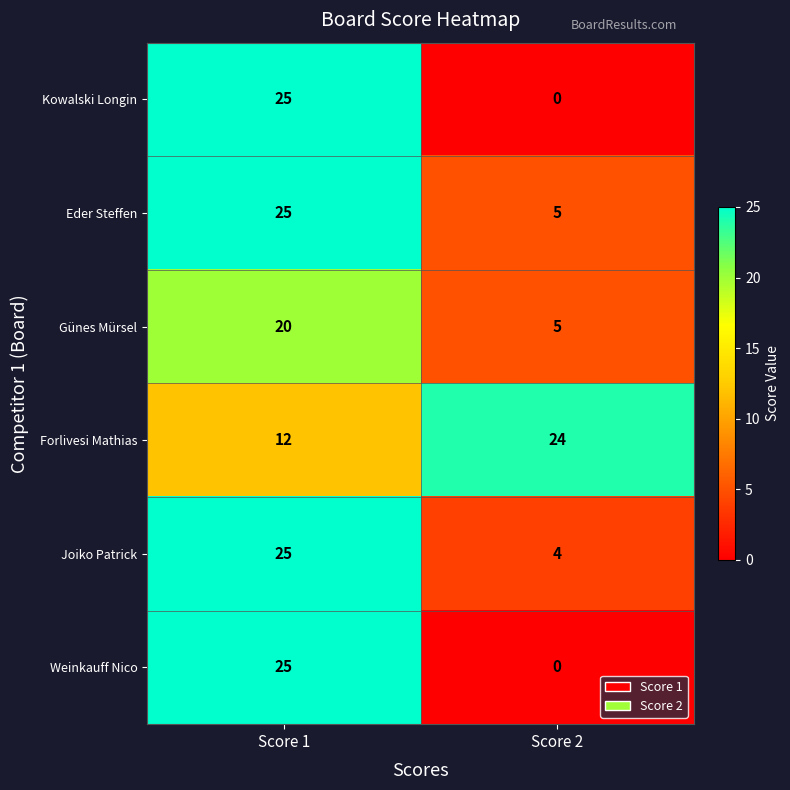

How many data points in Joiko Patrick are less than 25?

1